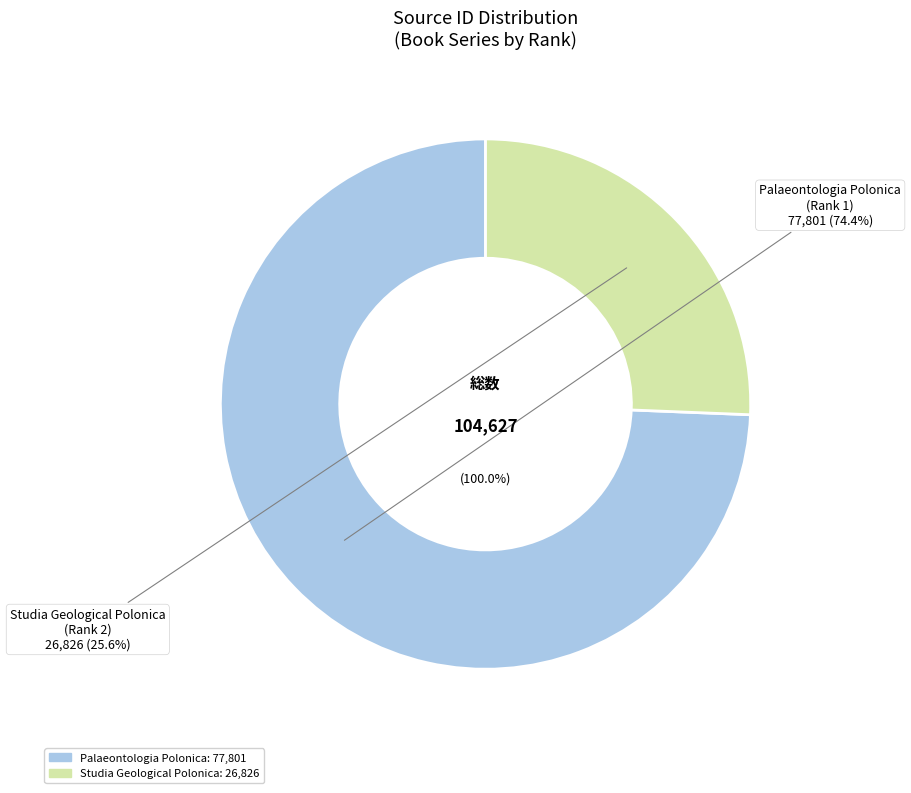

Which slice is the largest?

Palaeontologia Polonica